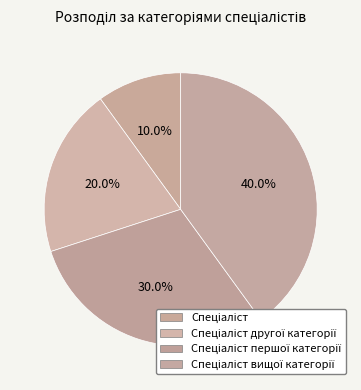

What is the smallest slice in the pie chart?

Спеціаліст